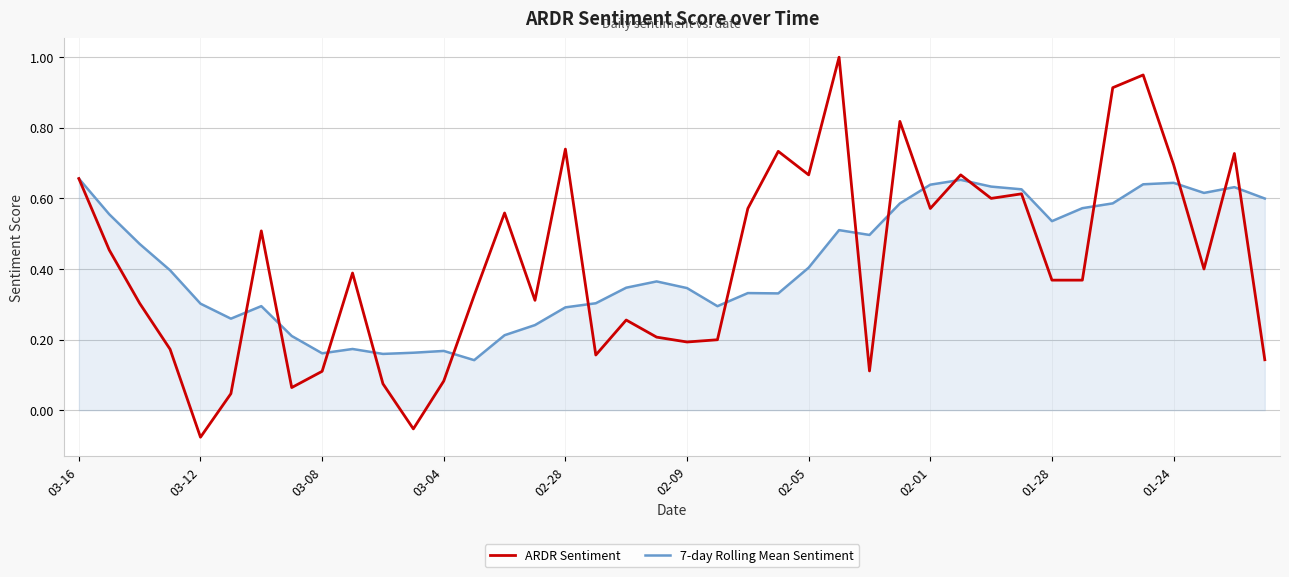

List the series in order of their peak value, lowest first.

7-day Rolling Mean Sentiment, ARDR Sentiment